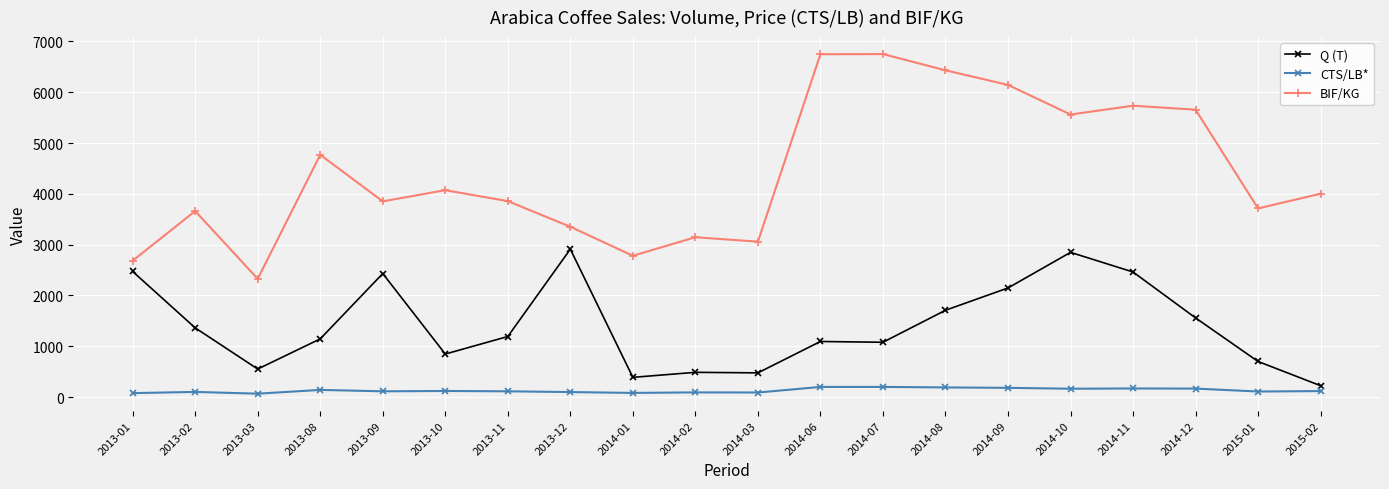

How many data points does each series have?

20